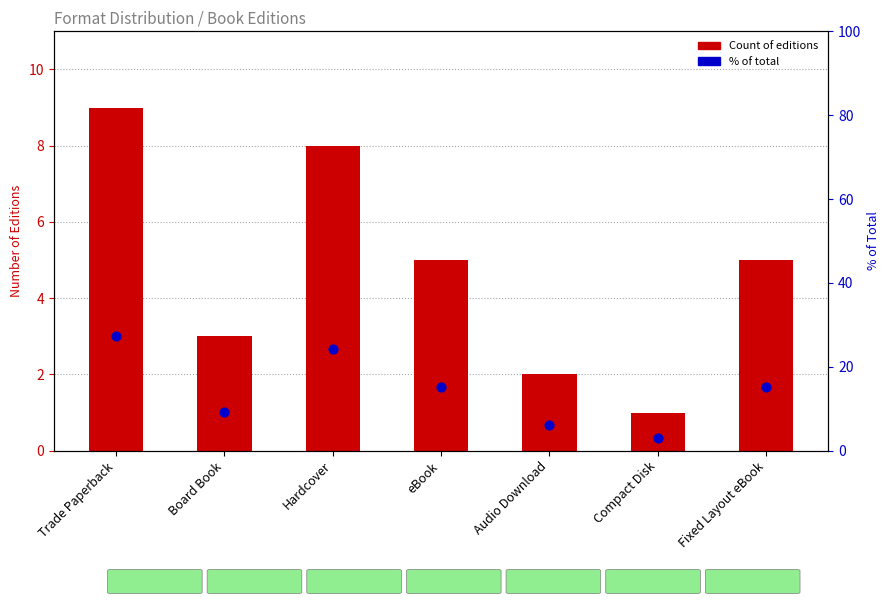

Which series contains the lowest Y value?

Count of editions